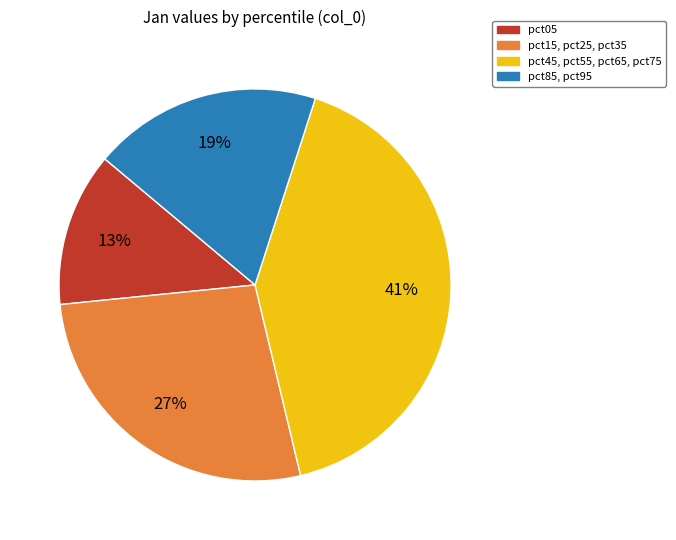

How many slices are in this pie chart?

4